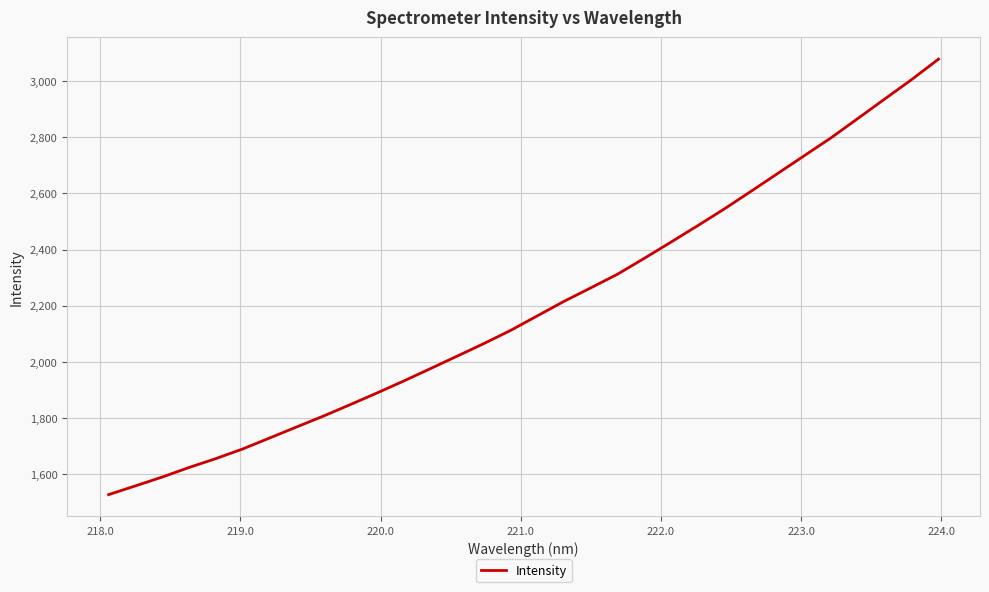

What is the difference between the maximum and minimum values?

1549.7